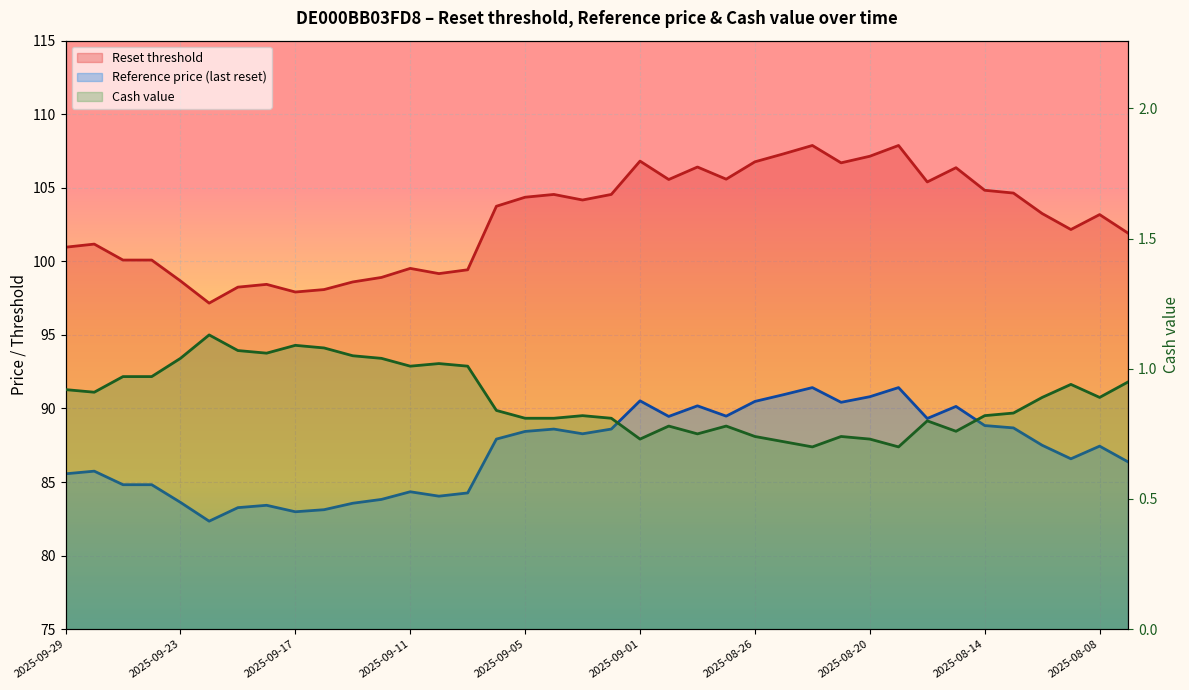

What is the difference between the maximum and minimum values?

0.4